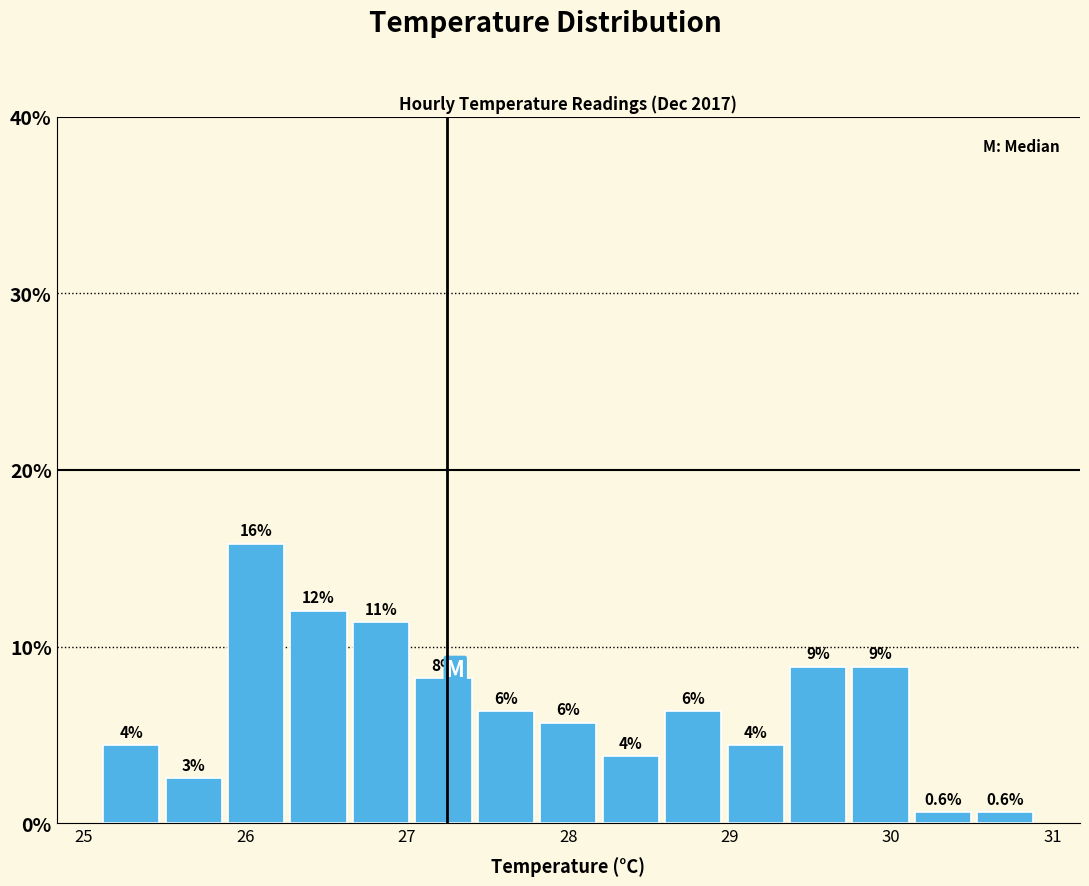

Read against the x-axis, roughly where is the centre of the tallest bar?

26.1